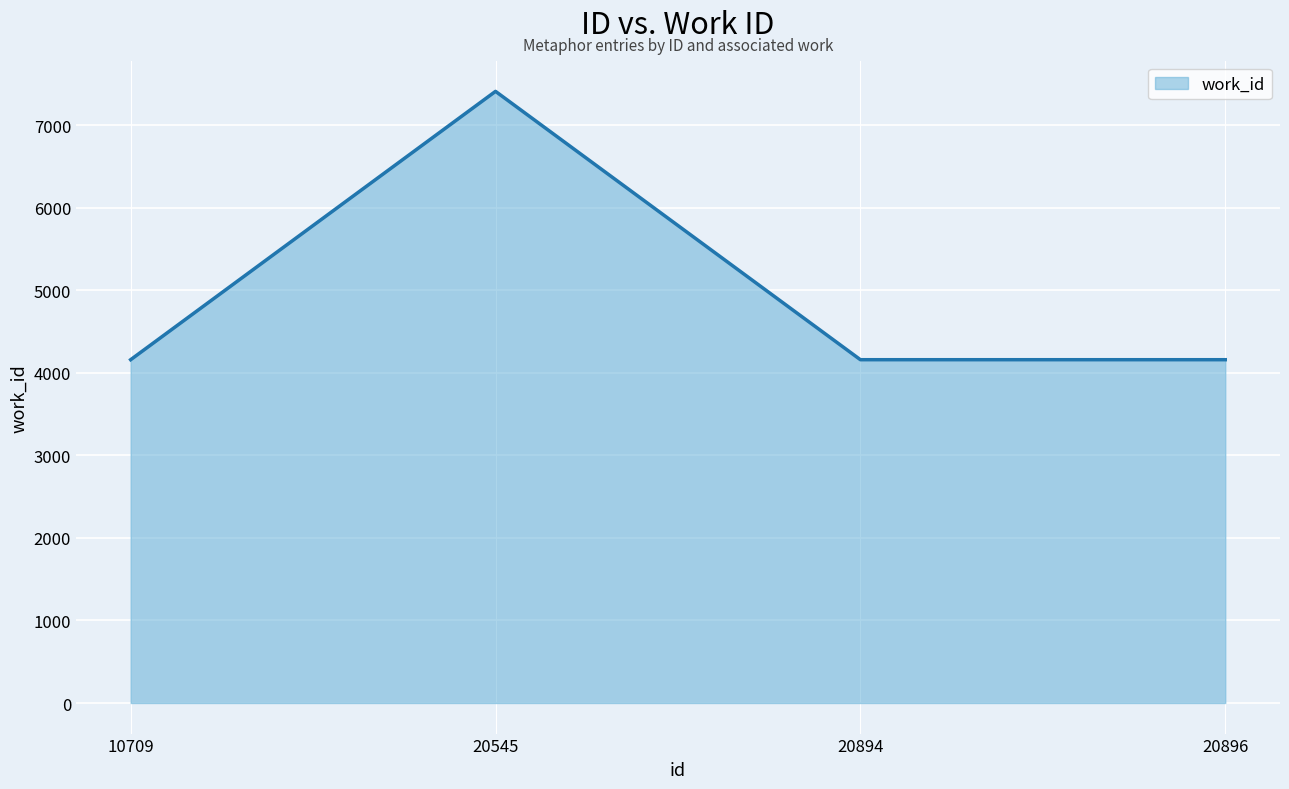

How many interior local peaks (higher than both neighbors) does the data have?

1